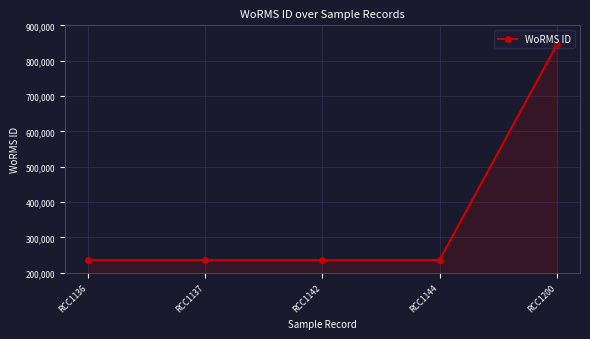

Is it true that the value at RCC1144 is 134378?

False